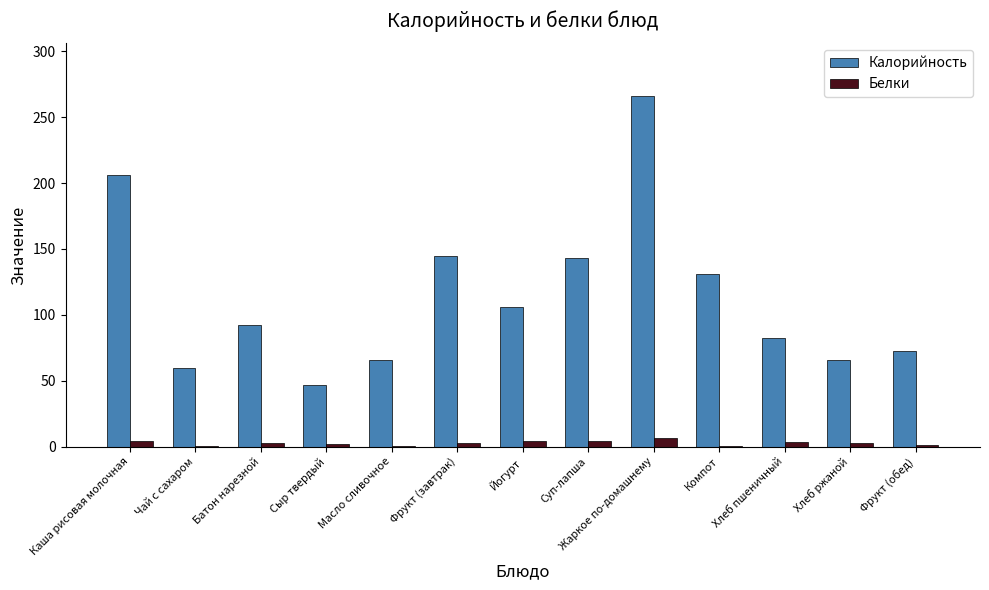

Which series has the widest spread of values?

Калорийность